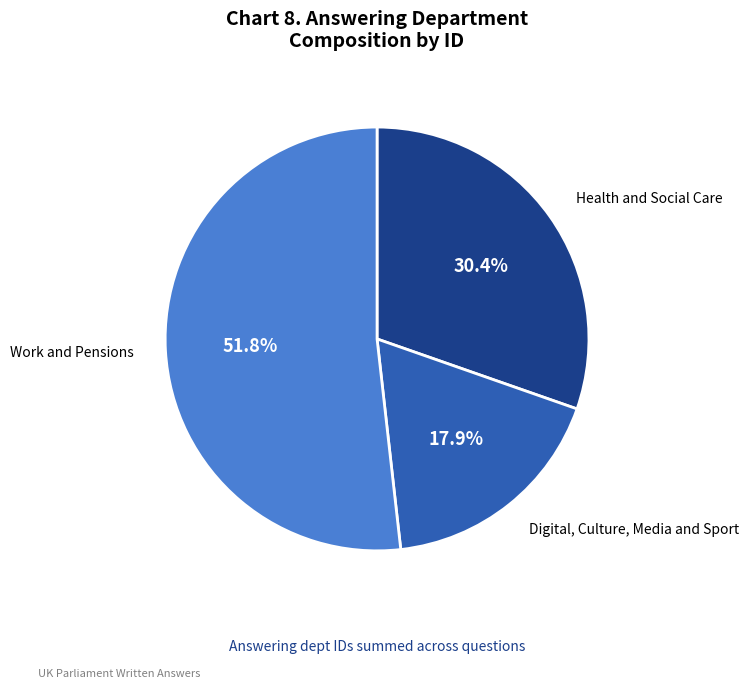

To the nearest percent, what is the average slice percentage?

33%